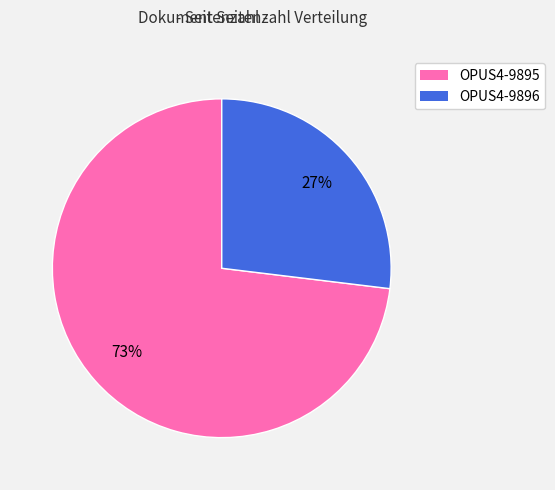

How many segments does this pie chart have?

2